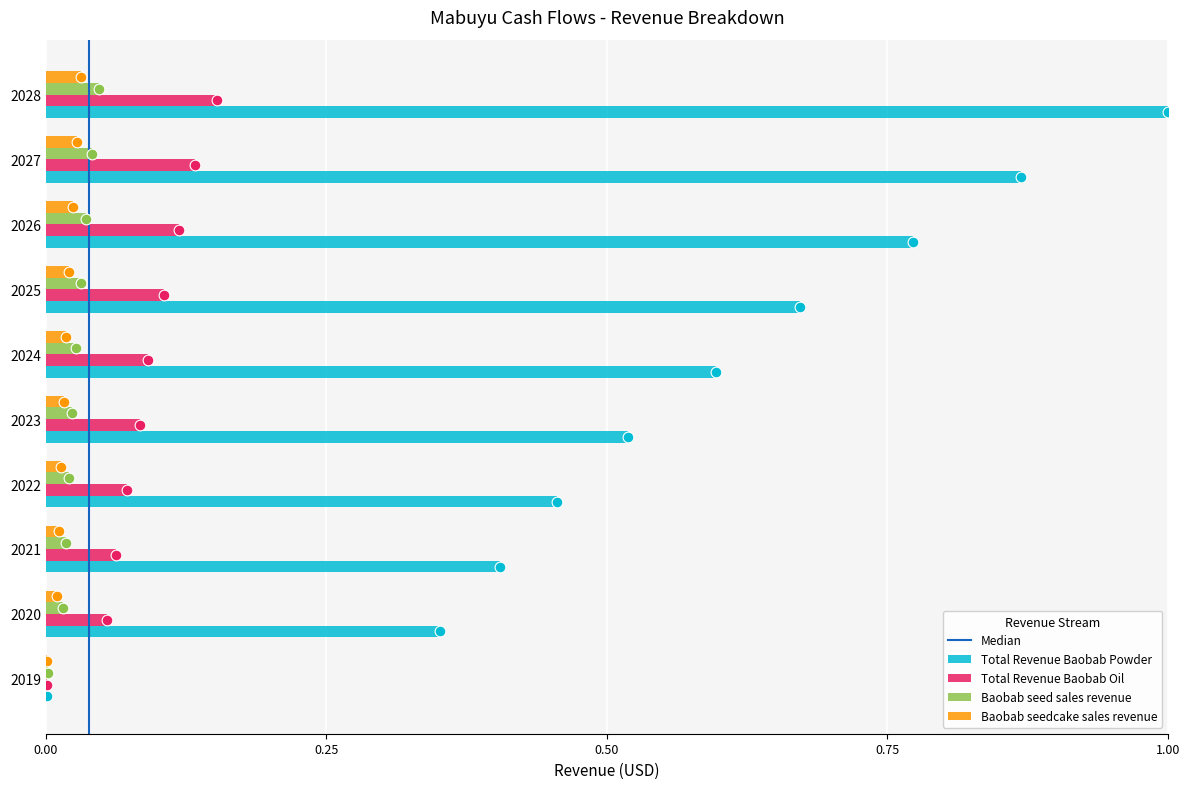

What are all the series names shown in the legend?

Total Revenue Baobab Powder, Total Revenue Baobab Oil, Baobab seed sales revenue, Baobab seedcake sales revenue